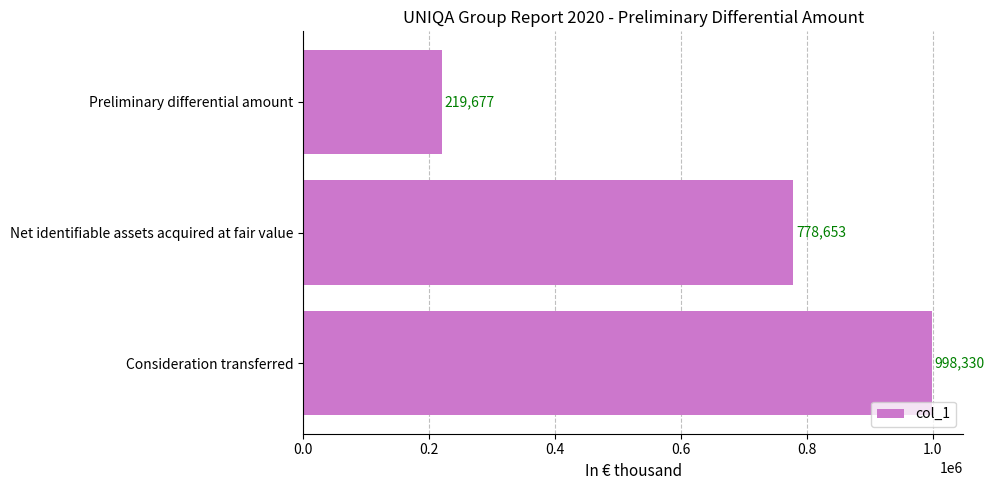

Reading bottom to top, what are all the values shown in this chart?

998330	778653	219677